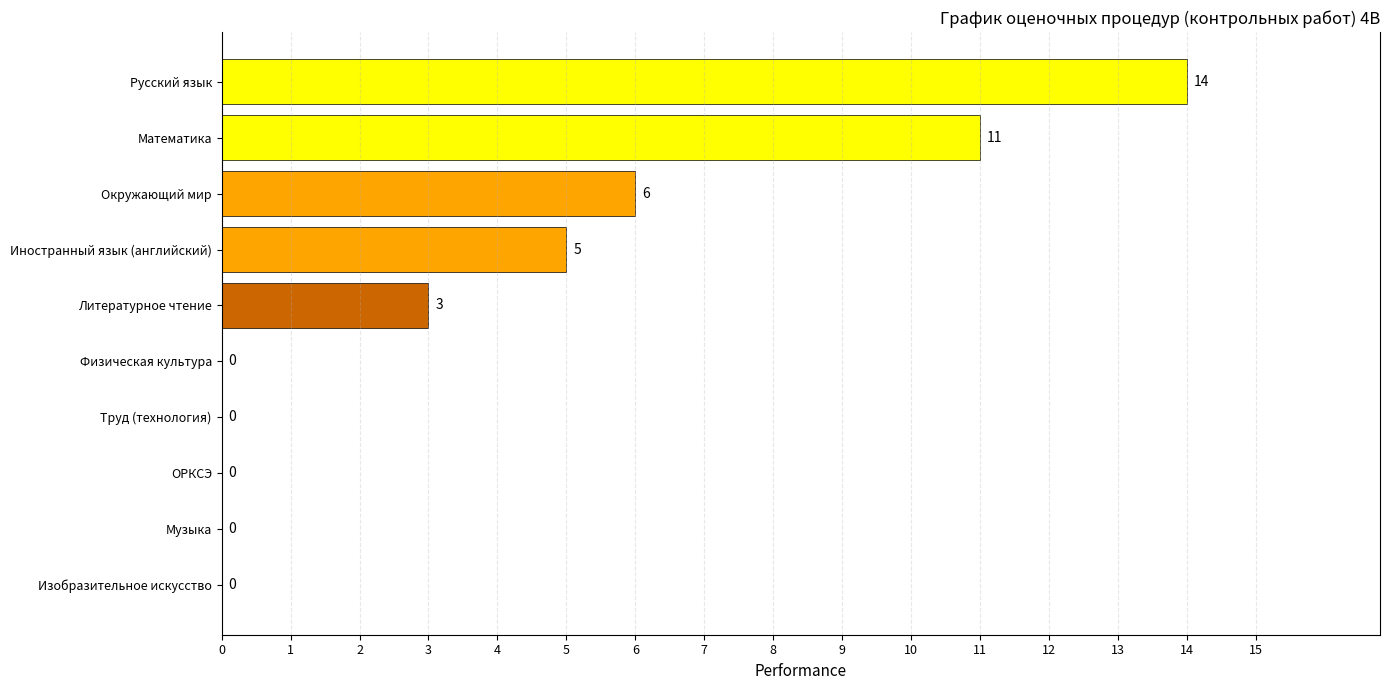

The chart shows a value of 6 at Труд (технология). True or false?

False